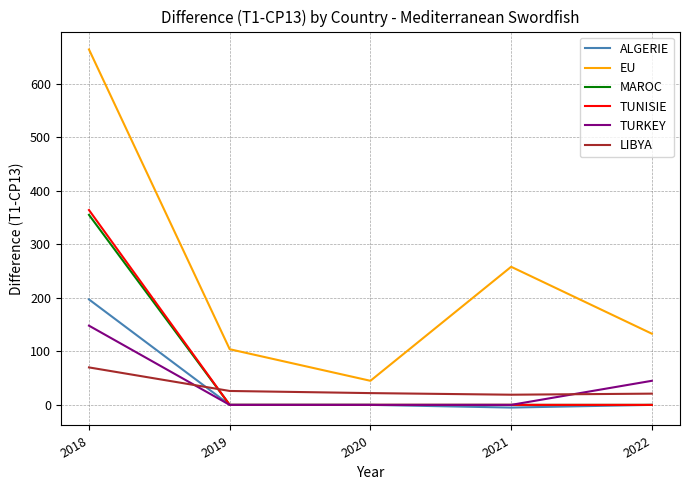

What is the spread (max minus min) of values at 2019?

104